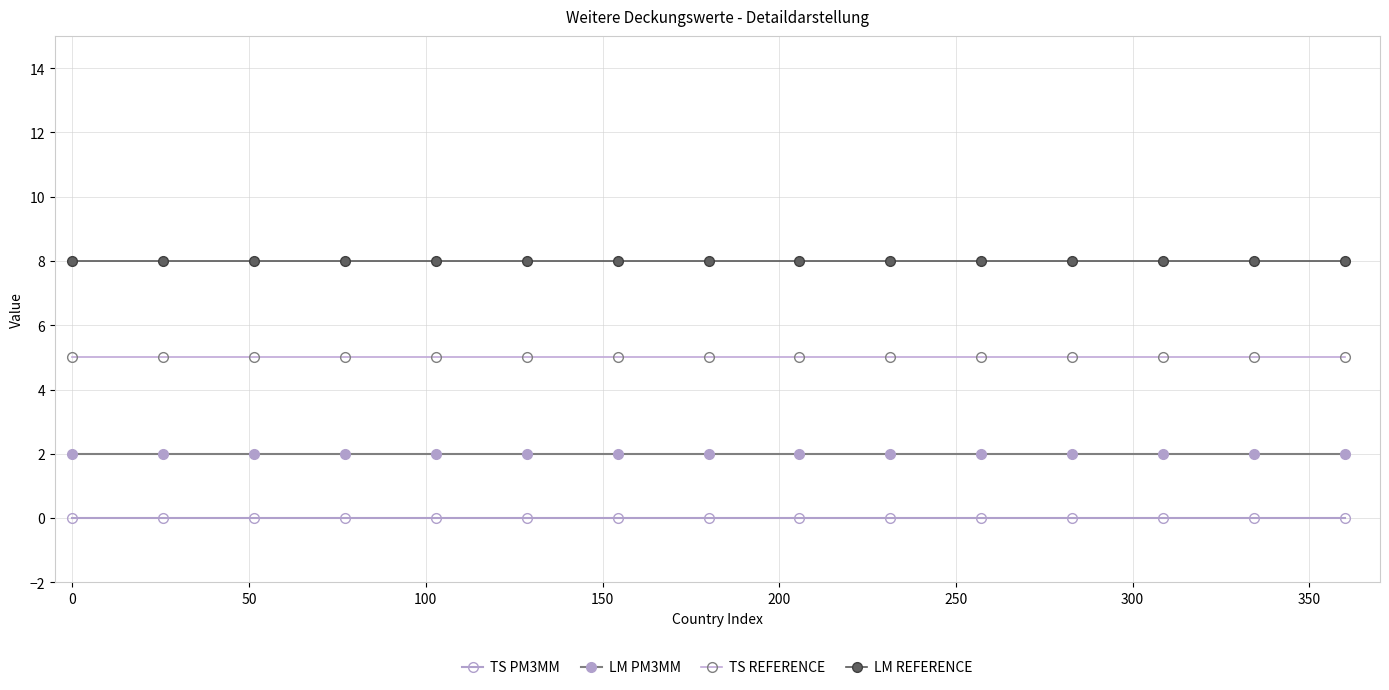

What is the average value of the TS REFERENCE series?

5